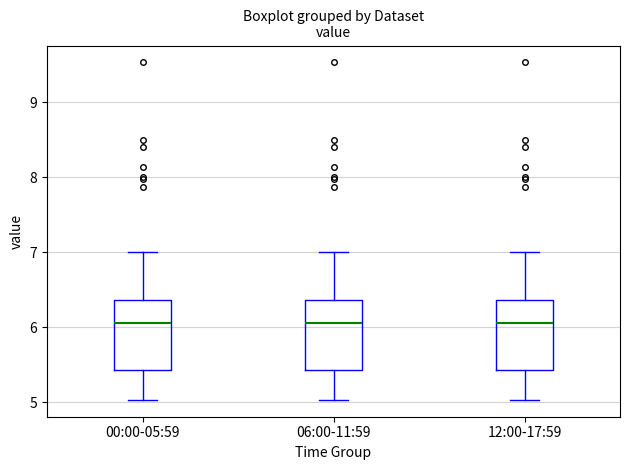

Reading left to right, transcribe this box plot: for each box, give where its median line is, the range the box spans, and where its two whiskers end, as read against the y-axis. The values are not printed on the chart, so give them approximately, as read against the axis.

00:00-05:59: median 6.1, box 5.4 to 6.4, whiskers 5.0 to 7.0
06:00-11:59: median 6.1, box 5.4 to 6.4, whiskers 5.0 to 7.0
12:00-17:59: median 6.1, box 5.4 to 6.4, whiskers 5.0 to 7.0